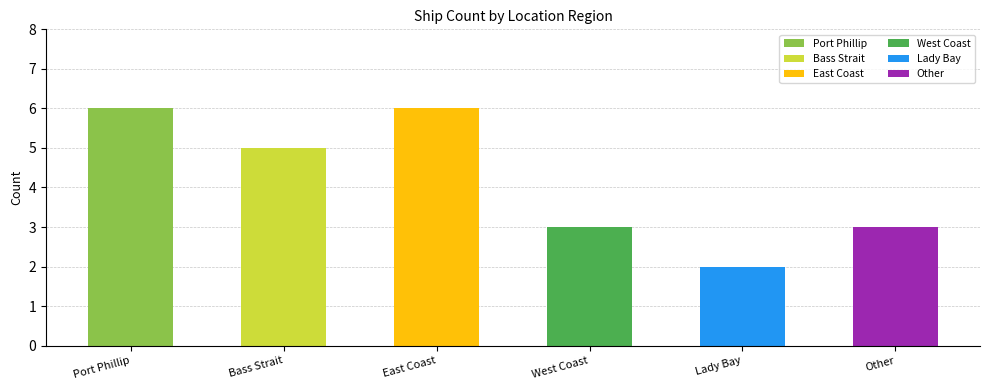

What is the sum of all values?

25